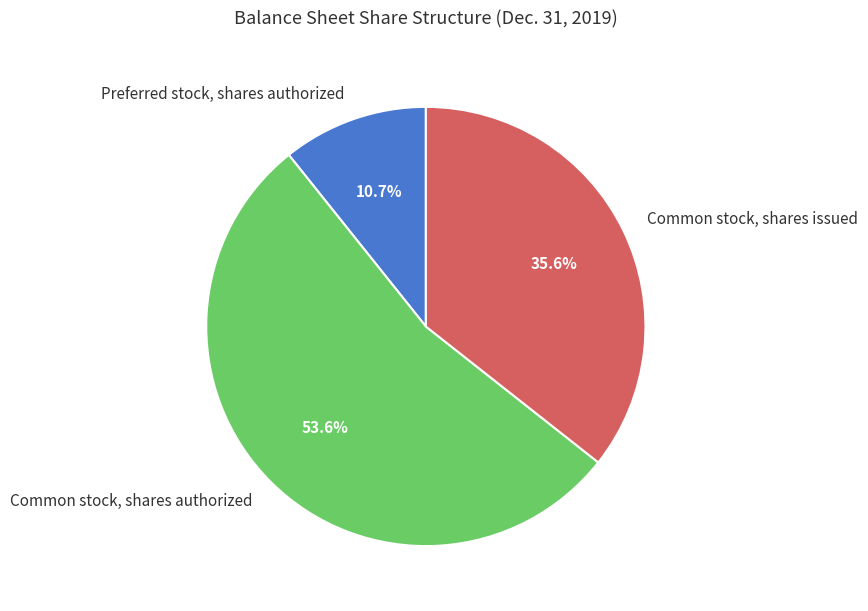

Is there a majority slice in this chart?

Yes